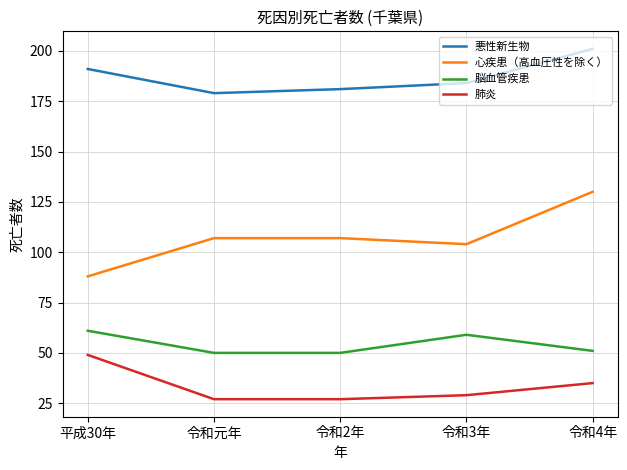

What is the difference between the 肺炎 values at 令和2年 and 平成30年?

22